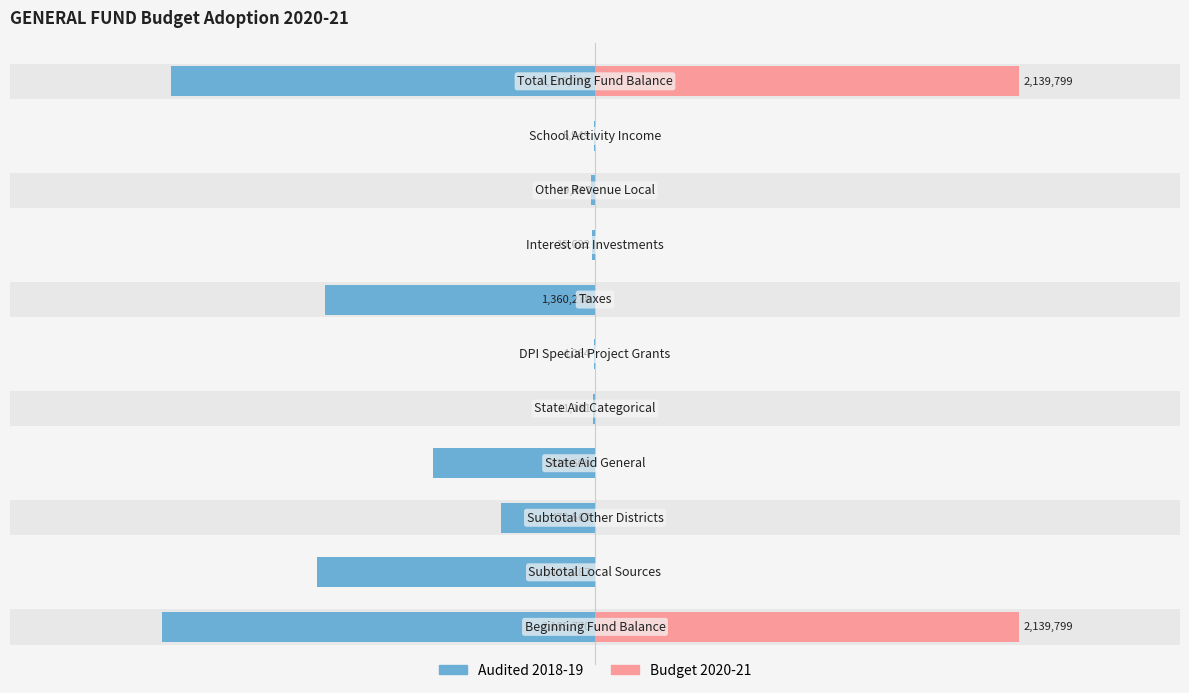

How many bars are there in each group?

2